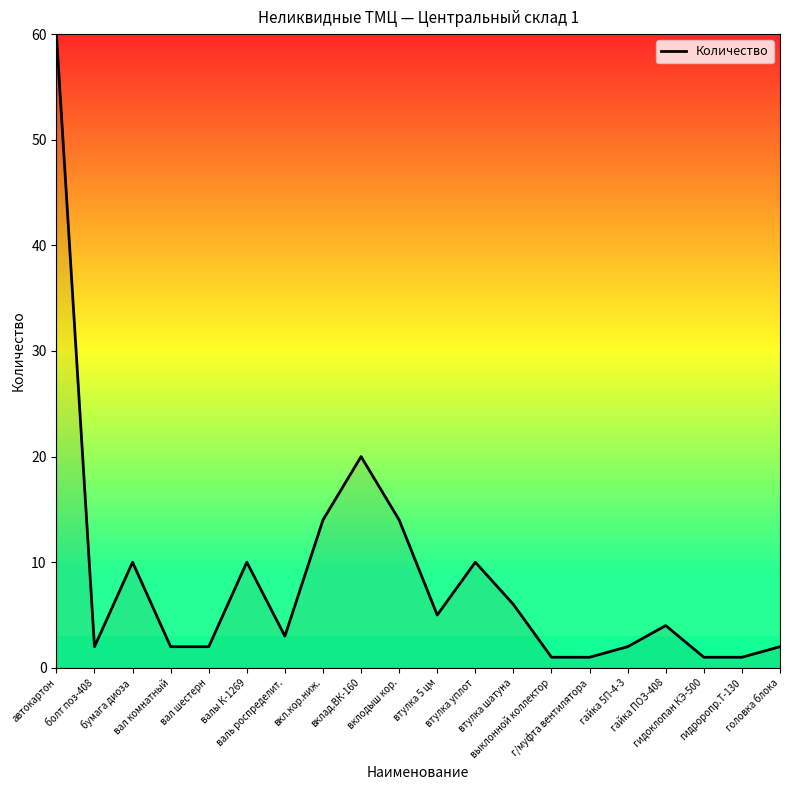

What is the difference between the maximum and minimum values?

59